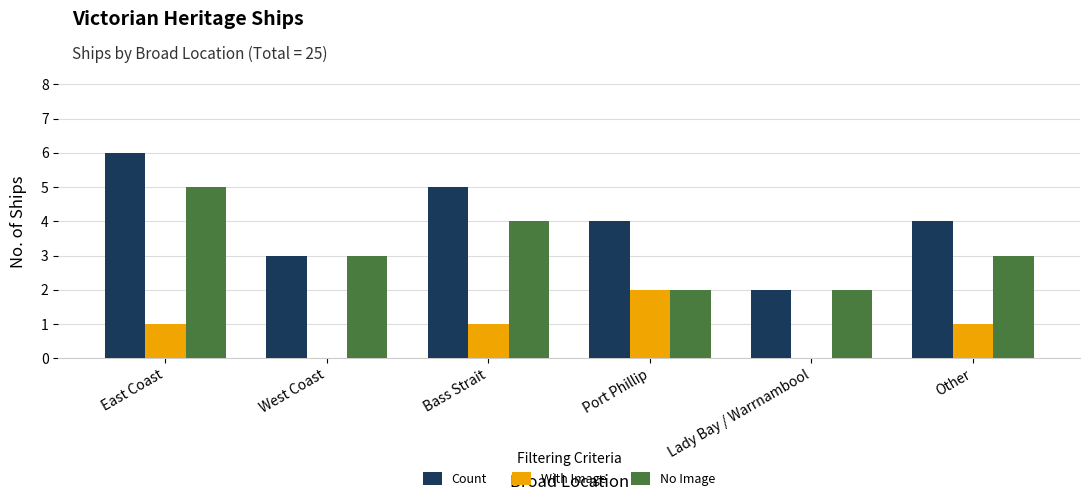

Count the number of data series in this chart.

3